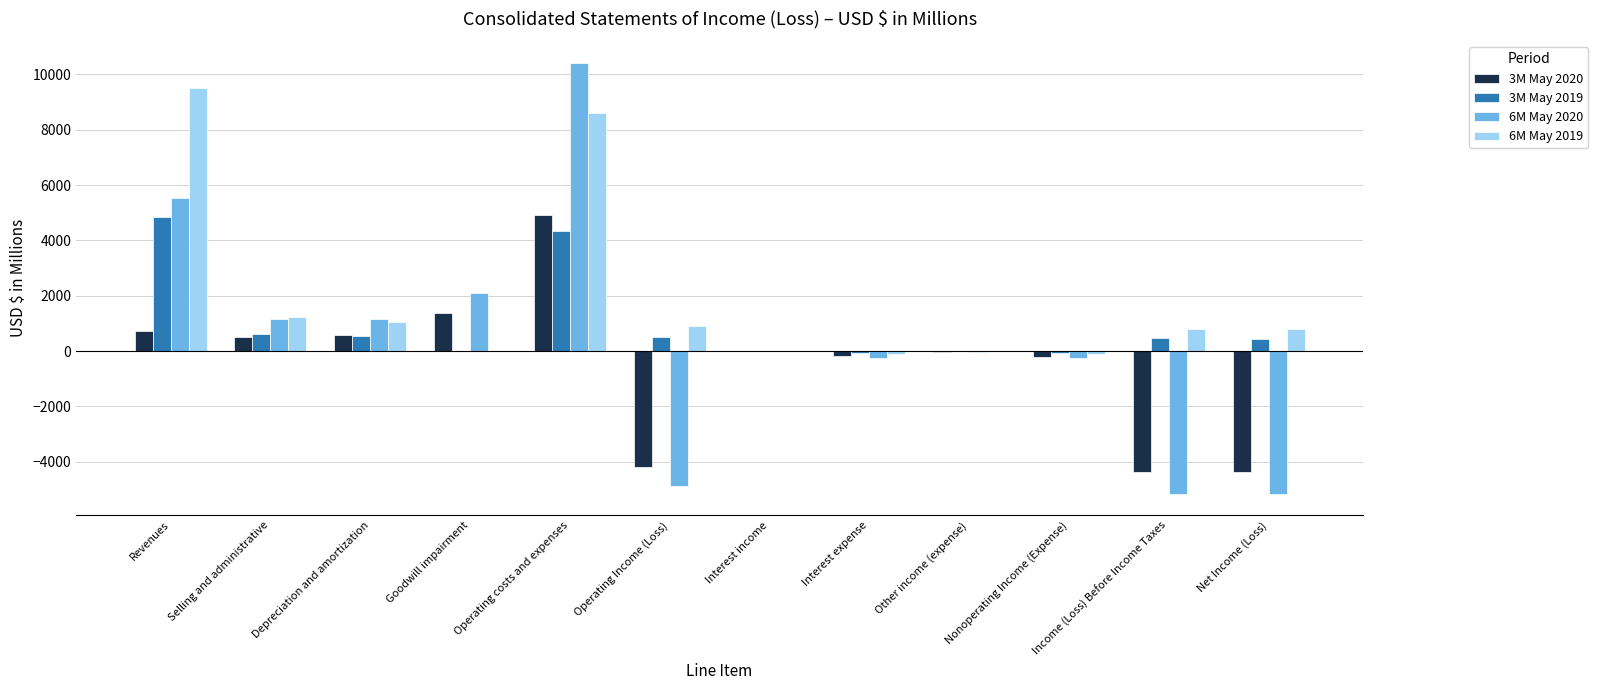

Which series has the largest total across all categories?

6M May 2019